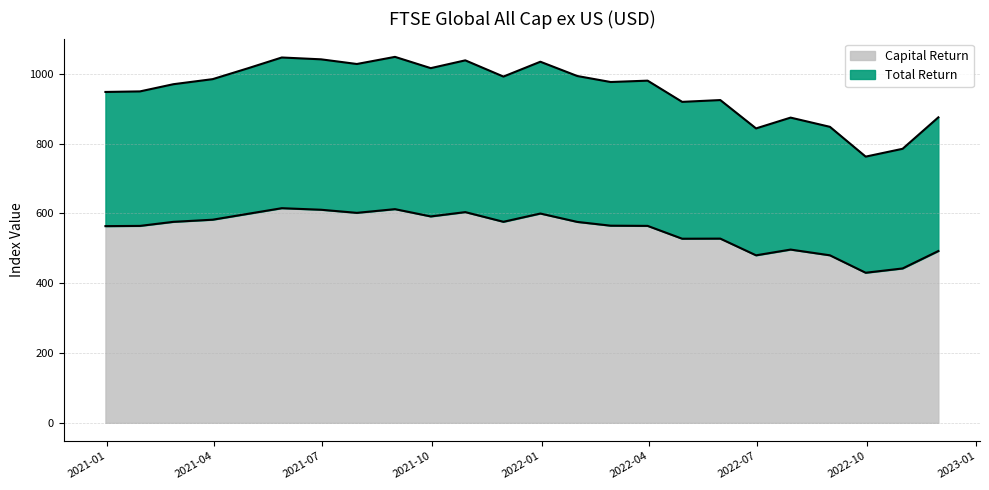

List the series in order of their overall mean, lowest first.

Capital Return, Total Return